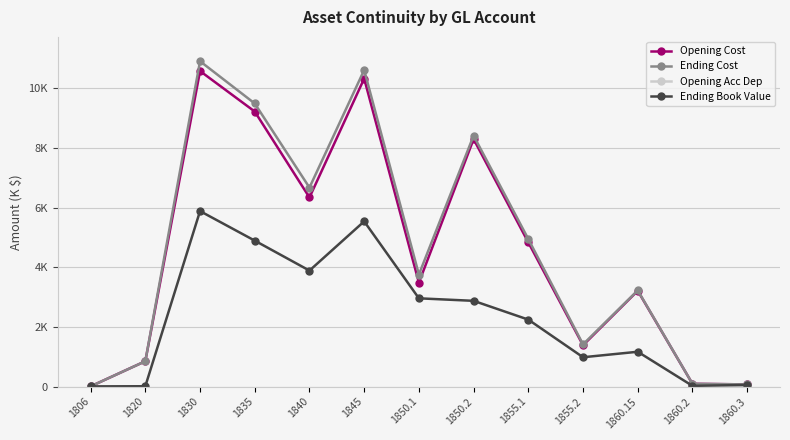

Where is the first local maximum for Opening Cost?

1830